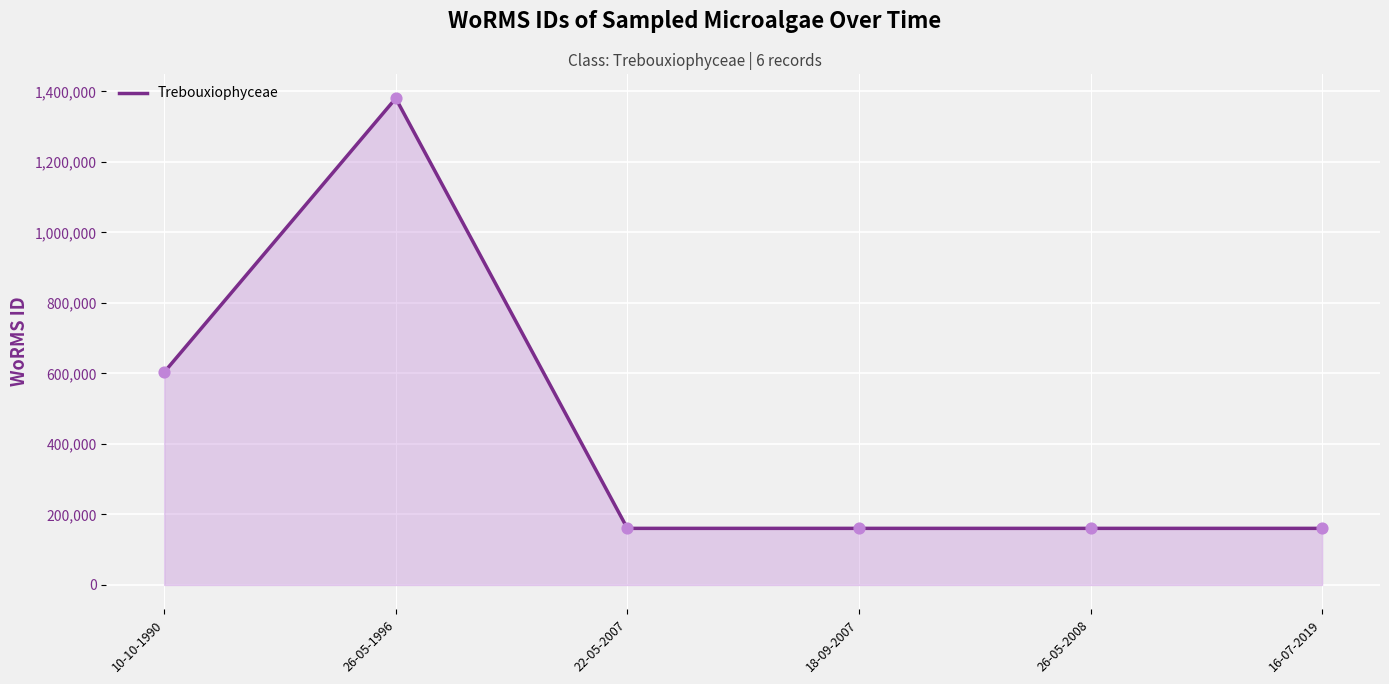

Approximately how many times larger is the value at 22-05-2007 compared to 18-09-2007?

1.0